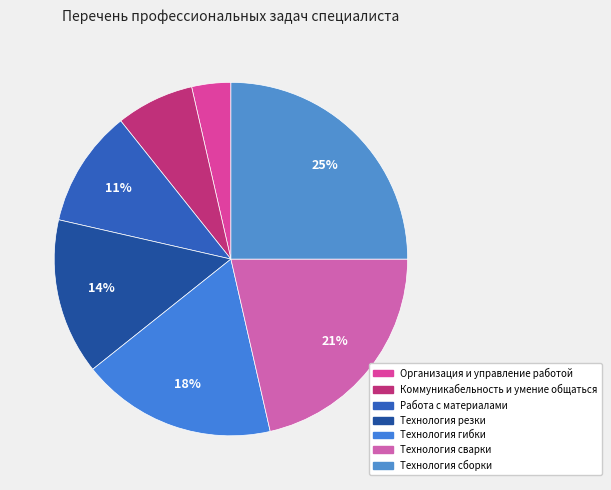

Between Организация и управление работой and Технология гибки, which is larger?

Технология гибки